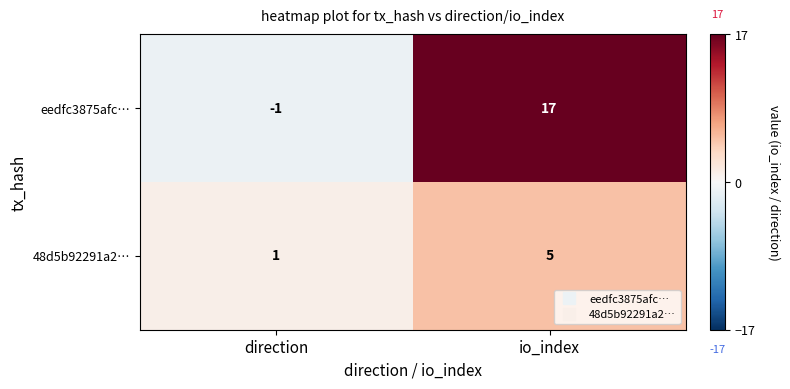

At which category is the sum across all series the highest?

io_index